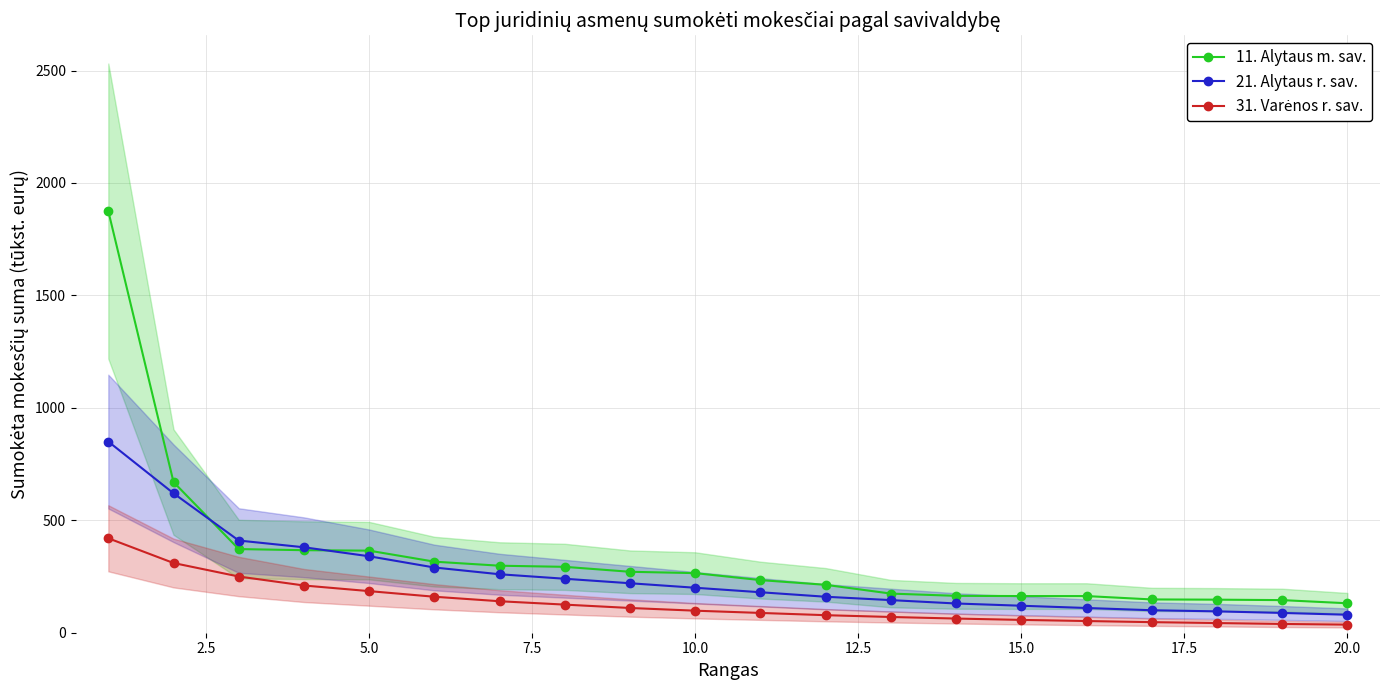

Is the value of 21. Alytaus r. sav. at 12 greater than the value of 31. Varėnos r. sav. at 13?

Yes